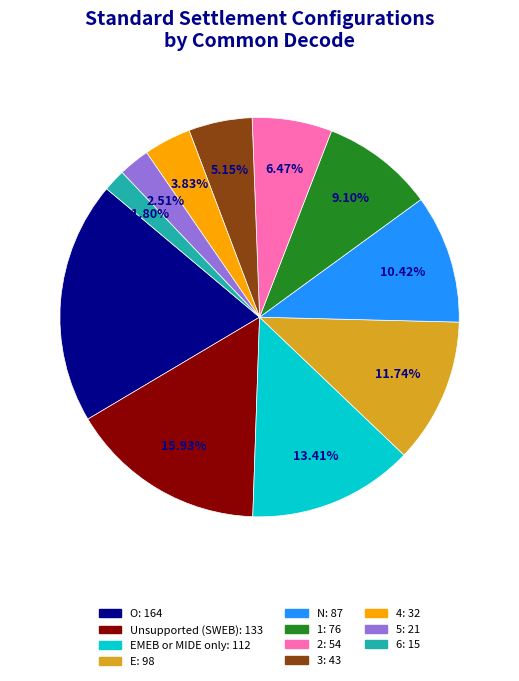

Is there any slice that represents more than half of the pie?

No